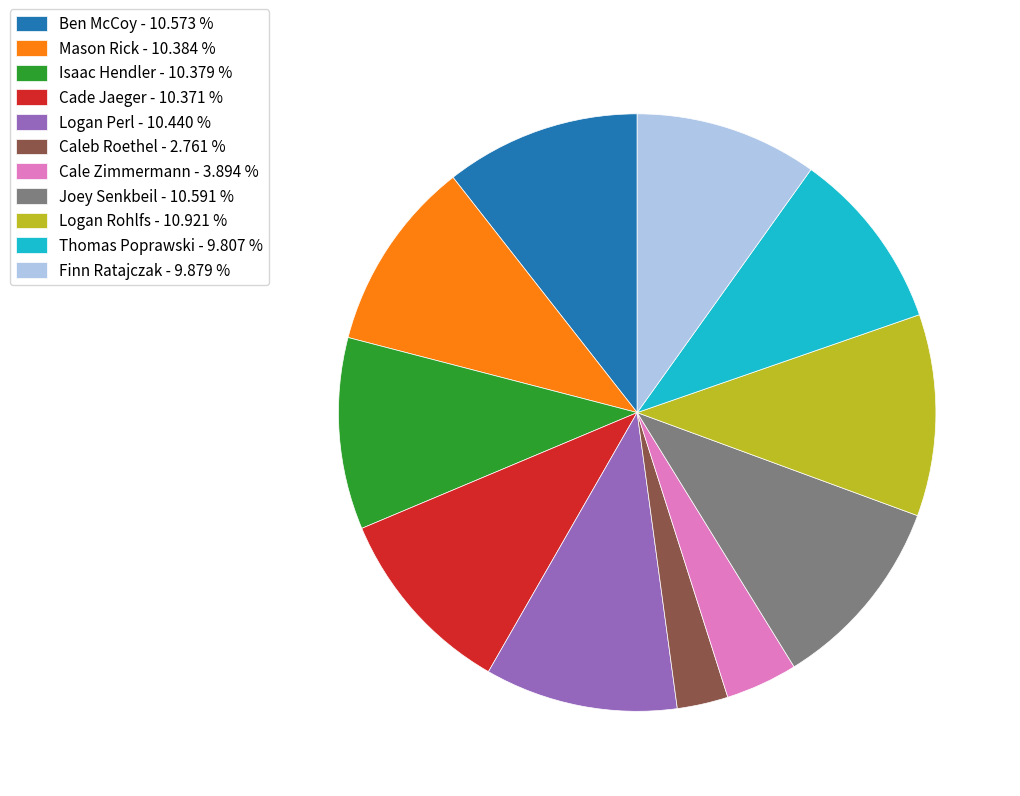

Which has a higher value, Logan Rohlfs - 10.921 % or Thomas Poprawski - 9.807 %?

Logan Rohlfs - 10.921 %